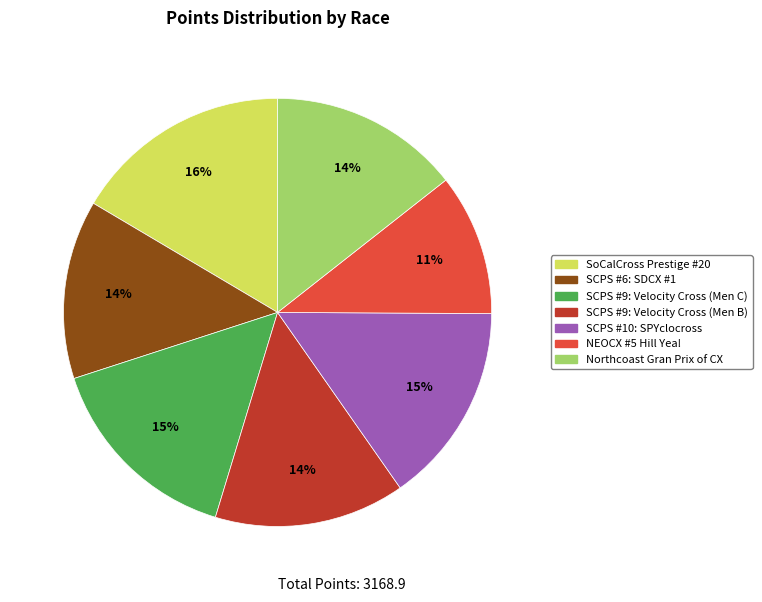

Which slice is the smallest?

NEOCX #5 Hill Yea!